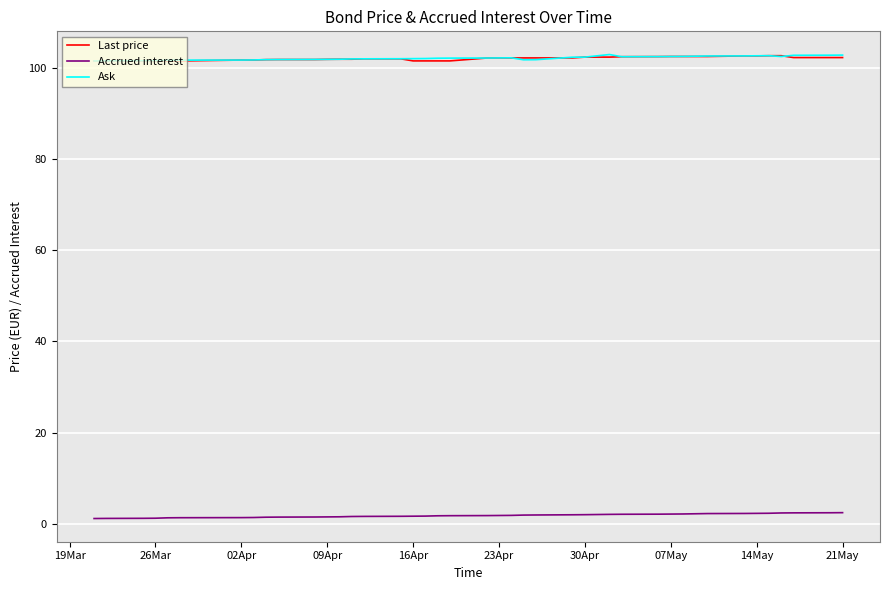

What is the minimum value for Last price?

101.6